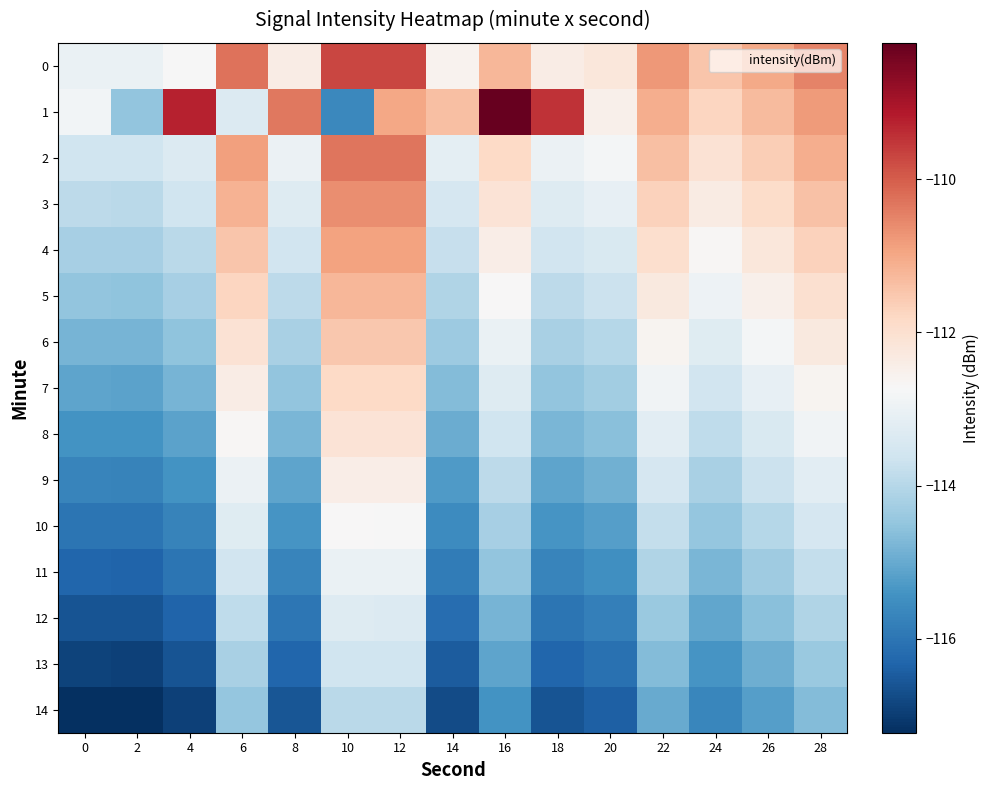

What is the total value across all series at 0?

-1726.2